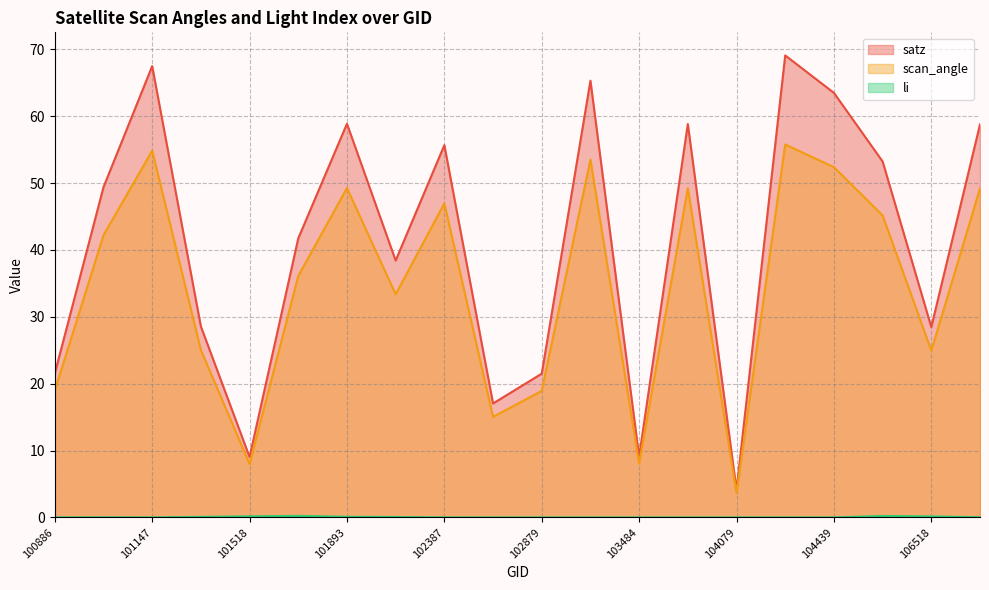

What are all the series names shown in the legend?

satz, scan_angle, li